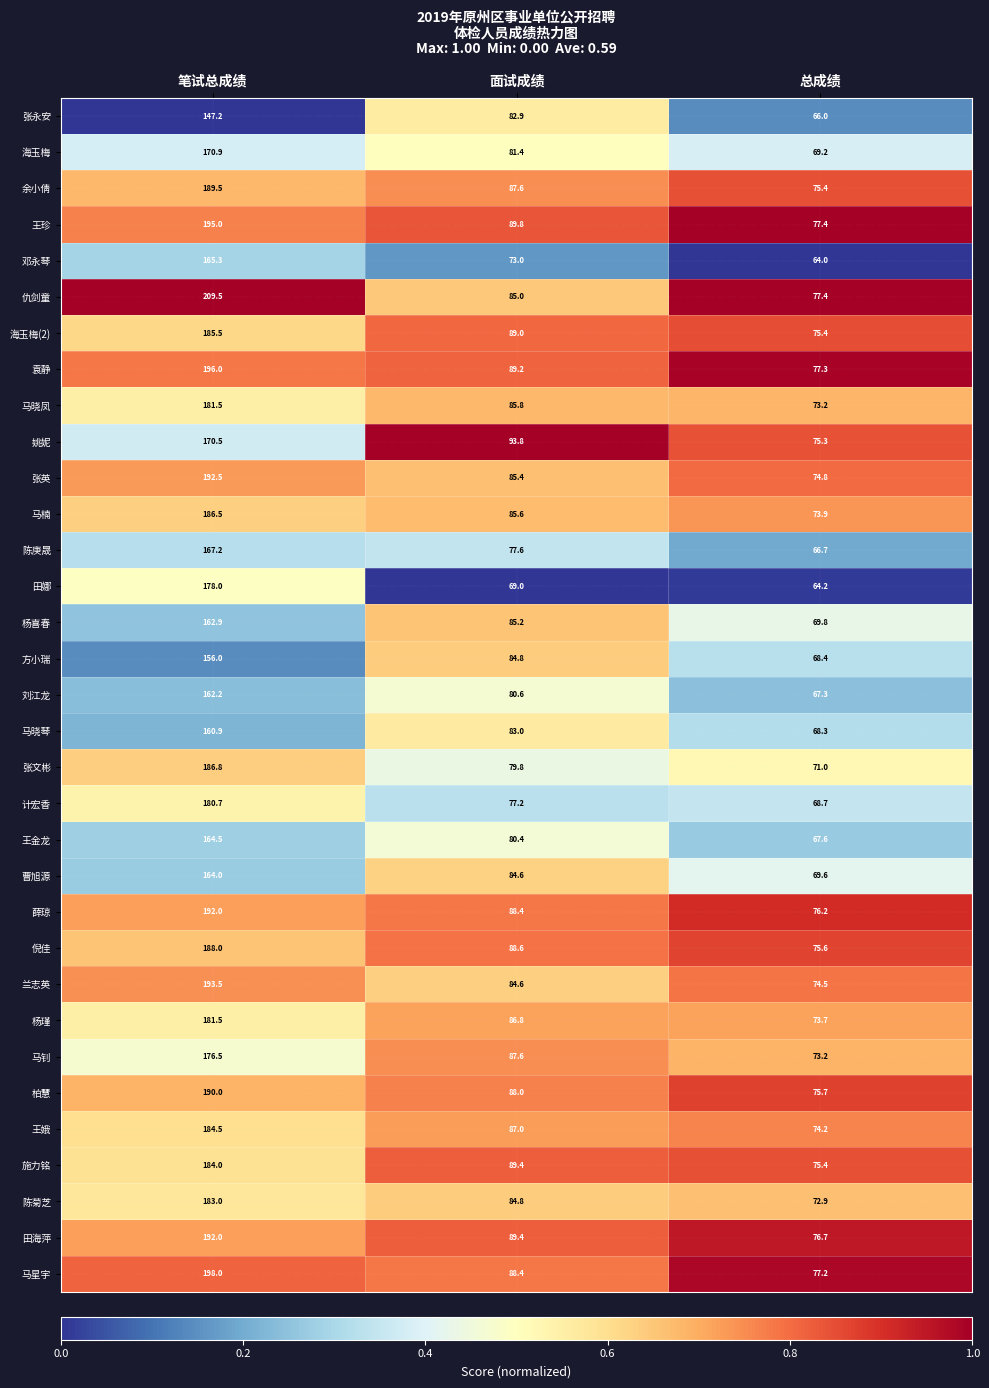

What is the sum of the 马楠 values at 笔试总成绩 and 面试成绩?

272.1